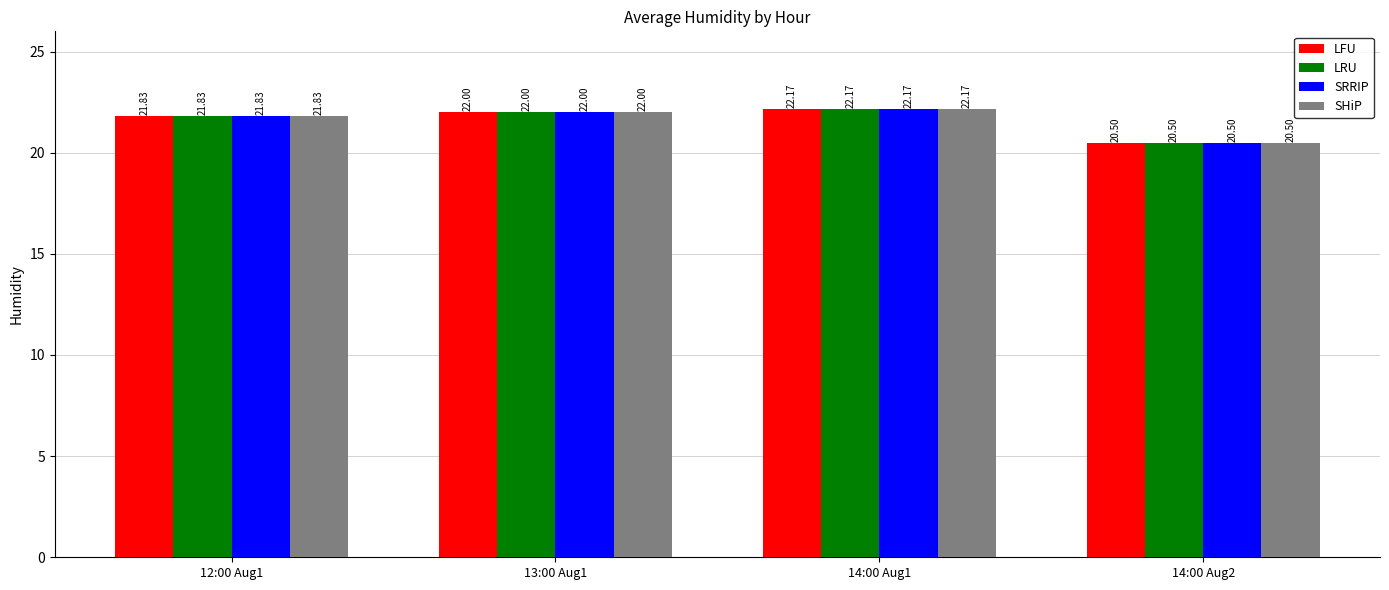

How many values in the SRRIP series are below 22?

2